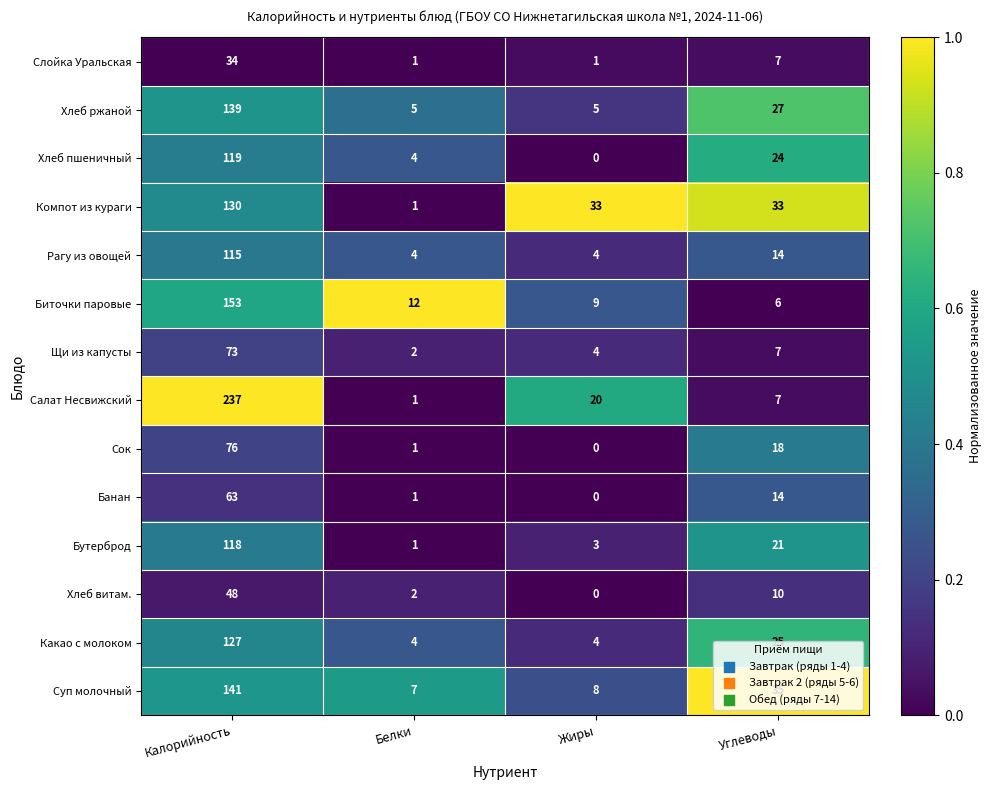

What is the sum of the Хлеб ржаной values at Белки and Углеводы?

32